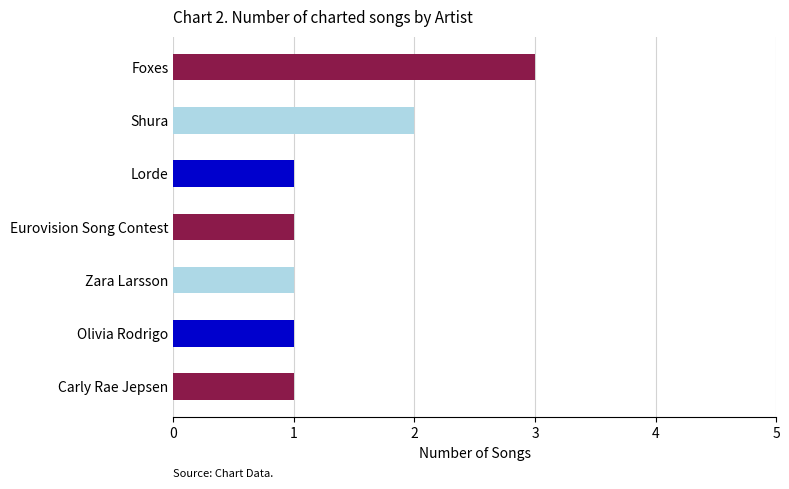

What is the value of the 6th bar from the top?

1